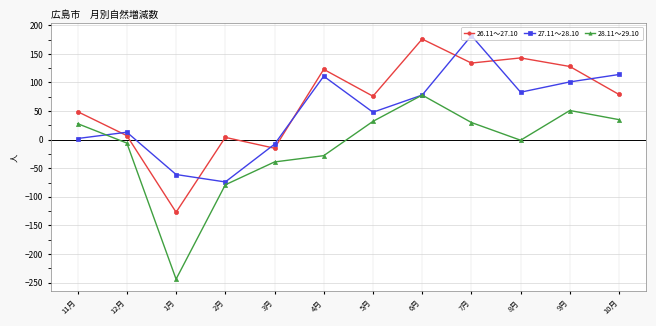

What are all the series names shown in the legend?

26.11～27.10, 27.11～28.10, 28.11～29.10